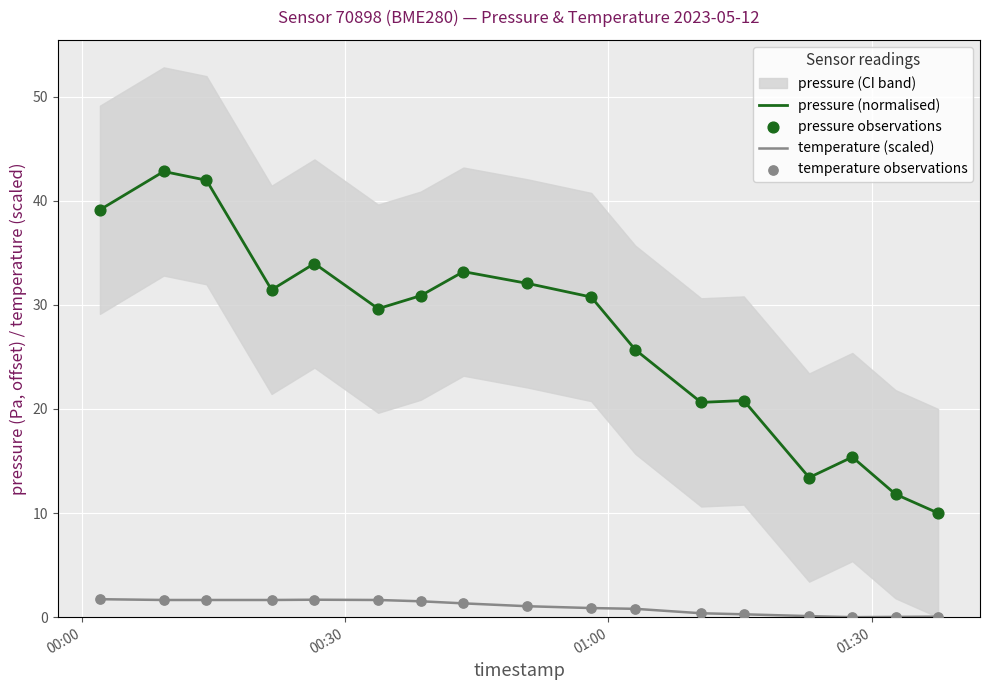

Which series has the widest spread of Y values?

pressure (normalised)